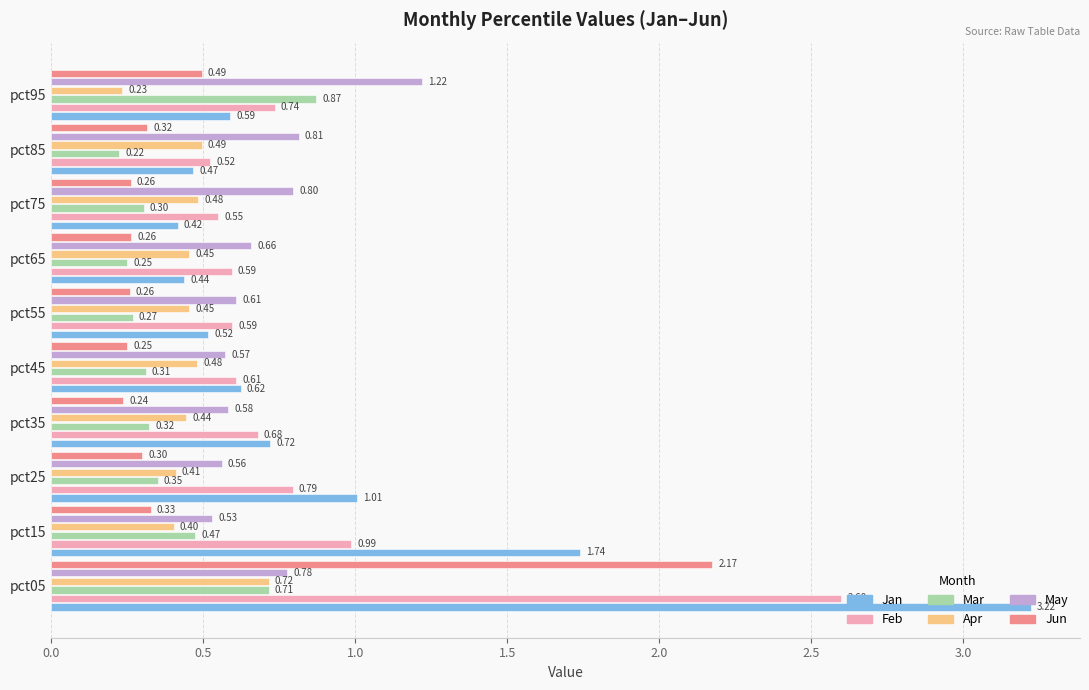

What is the total value across all series at pct05?

10.2